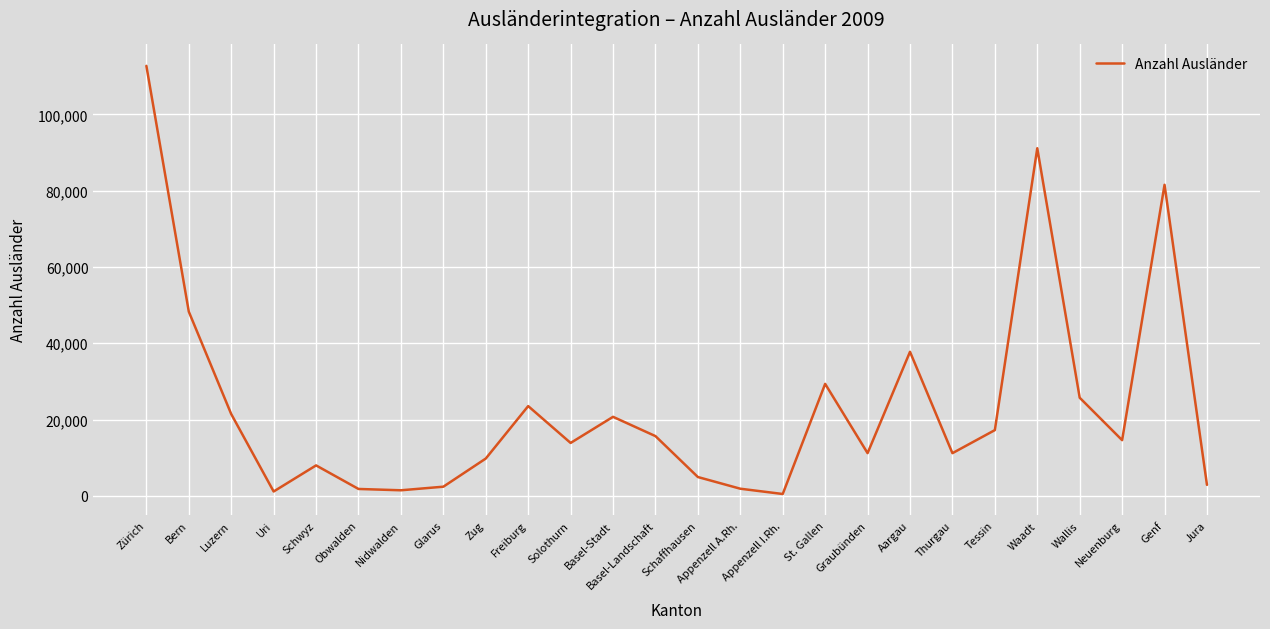

What position from the left is Luzern?

3